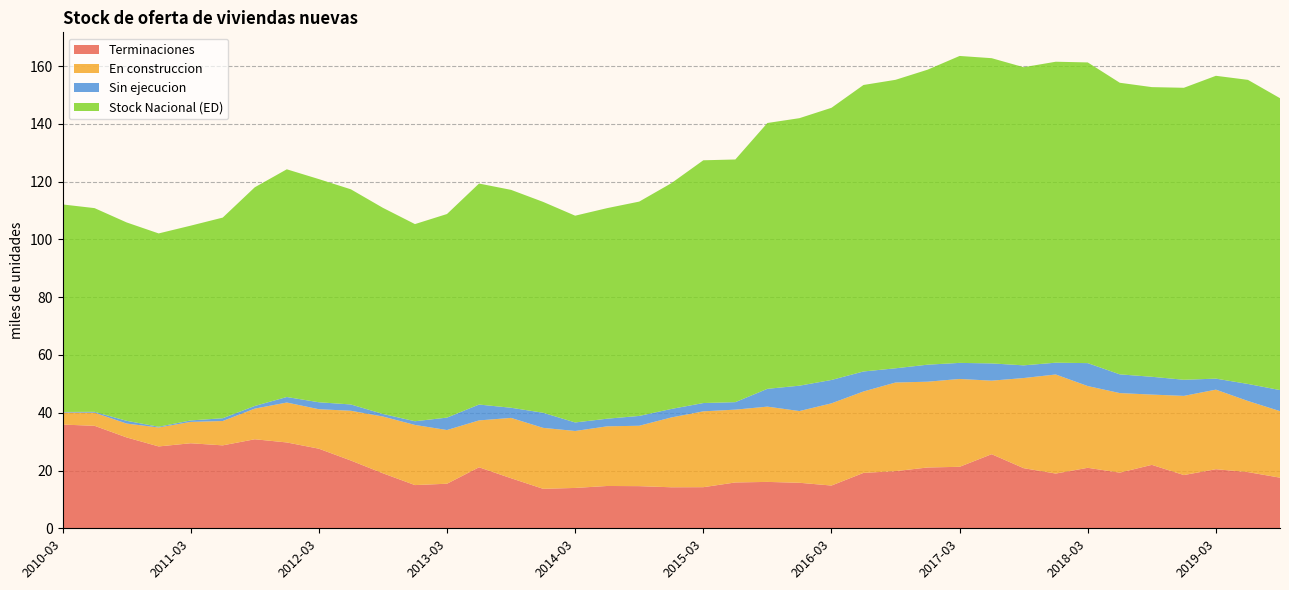

Reading left to right, transcribe all the data shown in this chart.

Terminaciones: 2010-03=35.9	2010-06=35.5	2010-09=31.5	2010-12=28.3	2011-03=29.4	2011-06=28.7	2011-09=30.8	2011-12=29.7	2012-03=27.6	2012-06=23.5	2012-09=19.0	2012-12=15.0	2013-03=15.4	2013-06=21.1	2013-09=17.3	2013-12=13.7	2014-03=14.0	2014-06=14.7	2014-09=14.6	2014-12=14.2	2015-03=14.2	2015-06=15.9	2015-09=16.1	2015-12=15.8	2016-03=14.8	2016-06=19.2	2016-09=19.8	2016-12=21.1	2017-03=21.3	2017-06=25.6	2017-09=20.8	2017-12=18.9	2018-03=20.9	2018-06=19.3	2018-09=22.0	2018-12=18.4	2019-03=20.5	2019-06=19.4	2019-09=17.5
En construccion: 2010-03=4.2	2010-06=4.5	2010-09=4.8	2010-12=6.6	2011-03=7.4	2011-06=8.4	2011-09=10.6	2011-12=13.8	2012-03=13.7	2012-06=17.2	2012-09=19.7	2012-12=20.8	2013-03=18.6	2013-06=16.2	2013-09=20.9	2013-12=21.1	2014-03=19.7	2014-06=20.6	2014-09=20.9	2014-12=24.2	2015-03=26.3	2015-06=25.2	2015-09=26.1	2015-12=24.8	2016-03=28.5	2016-06=28.2	2016-09=30.7	2016-12=29.7	2017-03=30.4	2017-06=25.5	2017-09=31.2	2017-12=34.3	2018-03=28.3	2018-06=27.5	2018-09=24.3	2018-12=27.4	2019-03=27.5	2019-06=24.6	2019-09=23.0
Sin ejecucion: 2010-03=0.2	2010-06=0.3	2010-09=0.9	2010-12=0.3	2011-03=0.5	2011-06=1.0	2011-09=0.9	2011-12=1.9	2012-03=2.4	2012-06=2.2	2012-09=0.9	2012-12=1.3	2013-03=4.3	2013-06=5.5	2013-09=3.5	2013-12=5.2	2014-03=3.0	2014-06=2.6	2014-09=3.4	2014-12=2.9	2015-03=2.9	2015-06=2.6	2015-09=6.2	2015-12=8.8	2016-03=8.1	2016-06=6.9	2016-09=4.9	2016-12=5.9	2017-03=5.6	2017-06=6.0	2017-09=4.4	2017-12=4.1	2018-03=7.9	2018-06=6.5	2018-09=6.2	2018-12=5.6	2019-03=3.8	2019-06=5.9	2019-09=7.3
Stock Nacional (ED): 2010-03=71.8	2010-06=70.5	2010-09=68.7	2010-12=66.9	2011-03=67.4	2011-06=69.5	2011-09=75.7	2011-12=78.8	2012-03=77.3	2012-06=74.5	2012-09=71.4	2012-12=68.2	2013-03=70.5	2013-06=76.5	2013-09=75.4	2013-12=73.0	2014-03=71.6	2014-06=72.9	2014-09=74.2	2014-12=78.1	2015-03=84.0	2015-06=84.0	2015-09=92.0	2015-12=92.6	2016-03=94.2	2016-06=99.2	2016-09=99.9	2016-12=102.1	2017-03=106.3	2017-06=105.7	2017-09=103.2	2017-12=104.2	2018-03=104.1	2018-06=101.0	2018-09=100.3	2018-12=101.1	2019-03=104.8	2019-06=105.3	2019-09=101.0